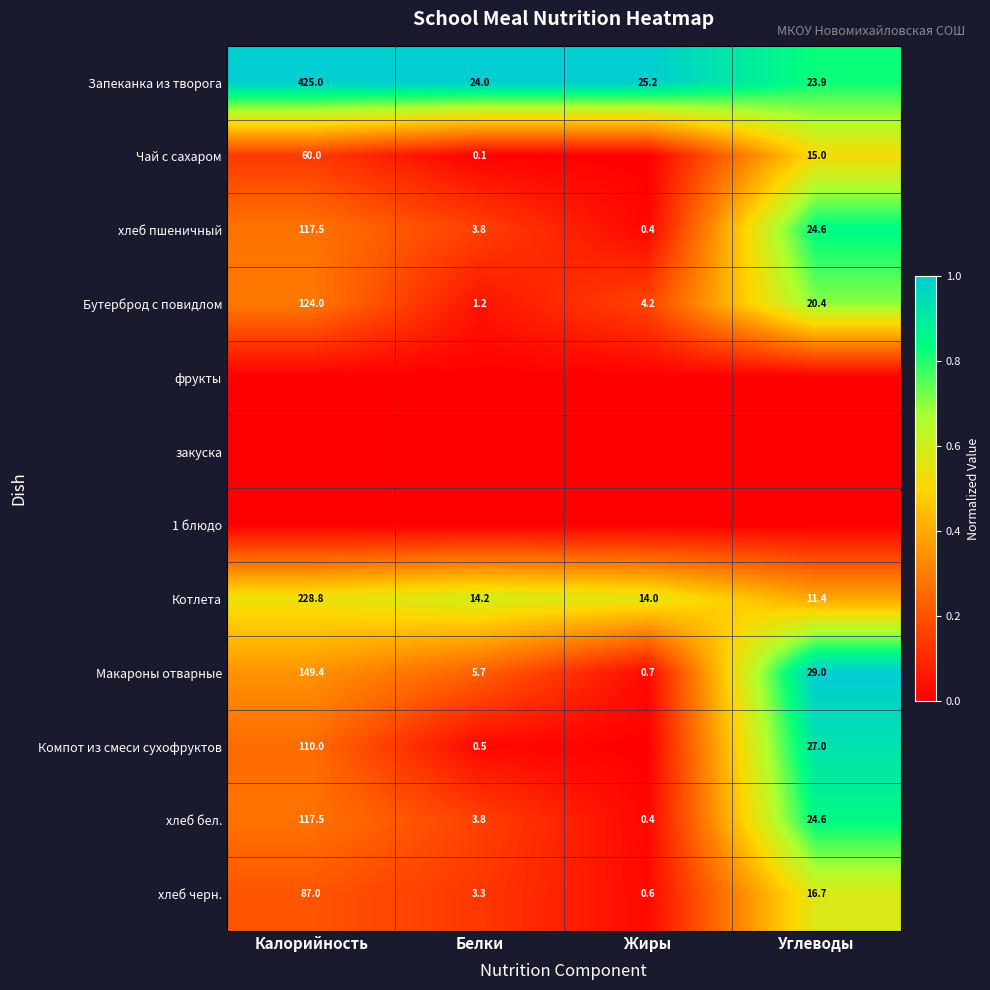

Which has a higher value, Жиры or Белки?

Жиры